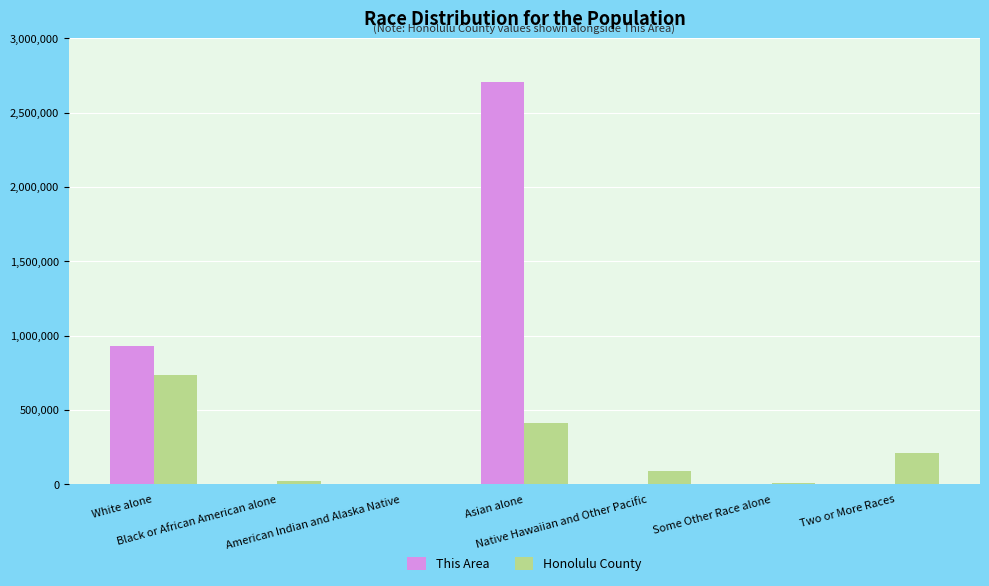

What is the sum of all Honolulu County values?

1478926